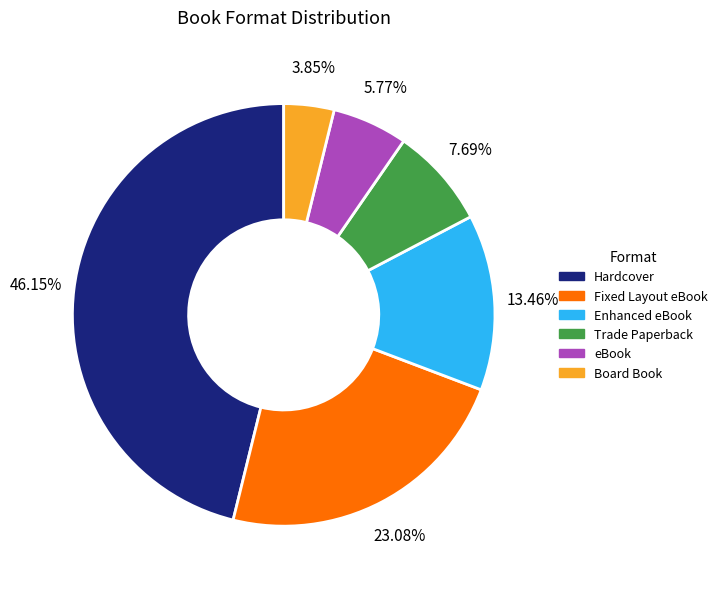

Rank the categories by value from highest to lowest.

Hardcover, Fixed Layout eBook, Enhanced eBook, Trade Paperback, eBook, Board Book